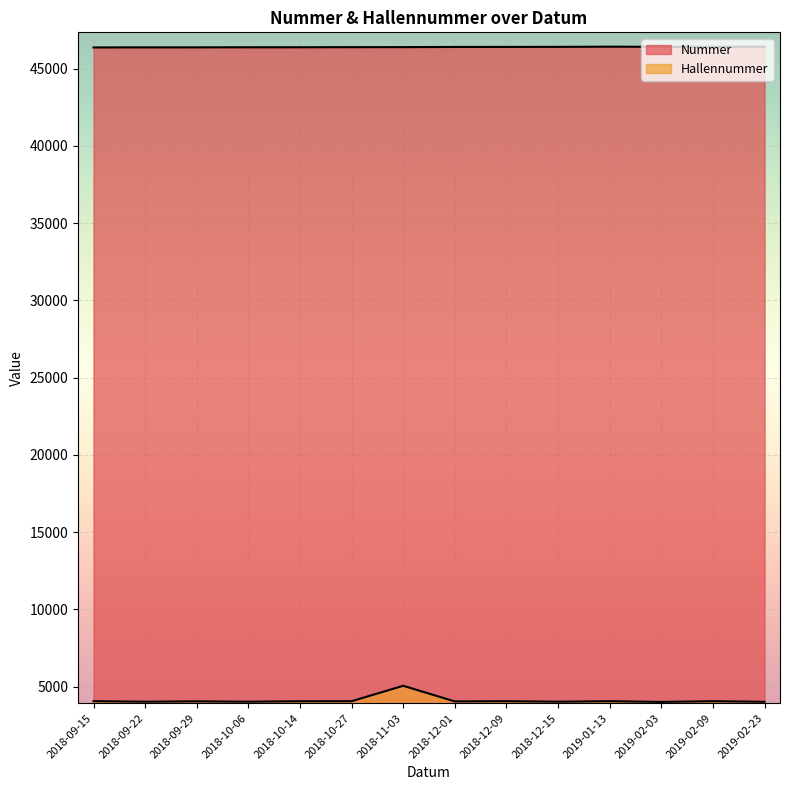

Where is Hallennummer nearest to the value 4524?

2018-09-15